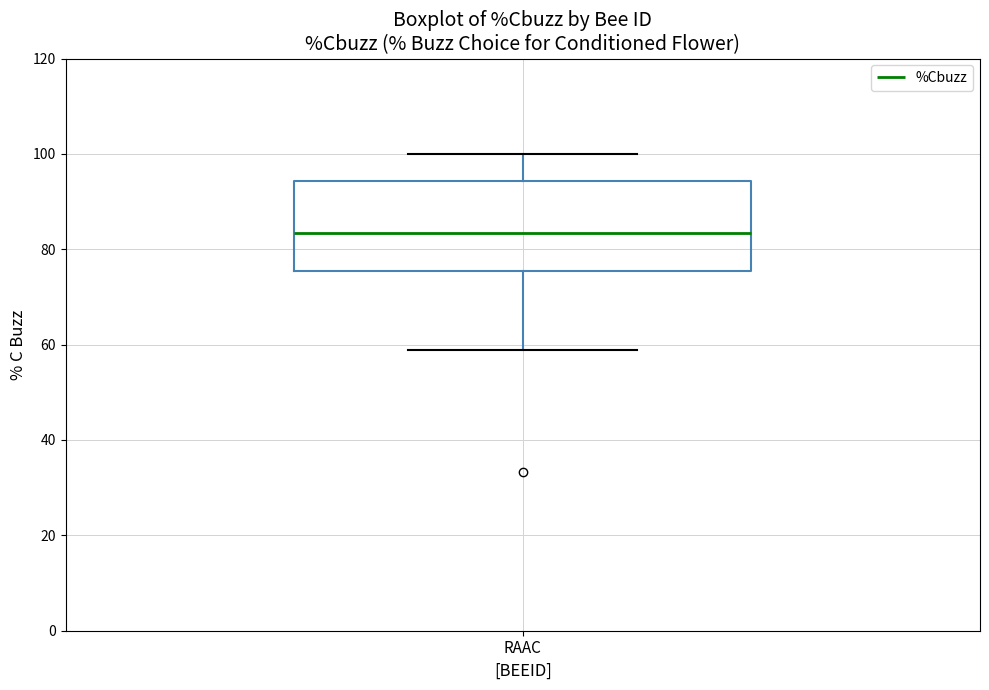

Read this box plot against the y-axis: the position of the median line, the range covered by the box, and the ends of both whiskers. The values are not printed on the chart, so give them approximately, as read against the axis.

median 84, box 76 to 94, whiskers 58 to 100